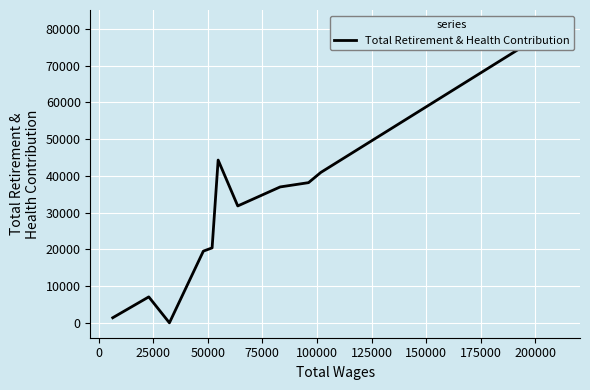

How many data points are above 31801?

5